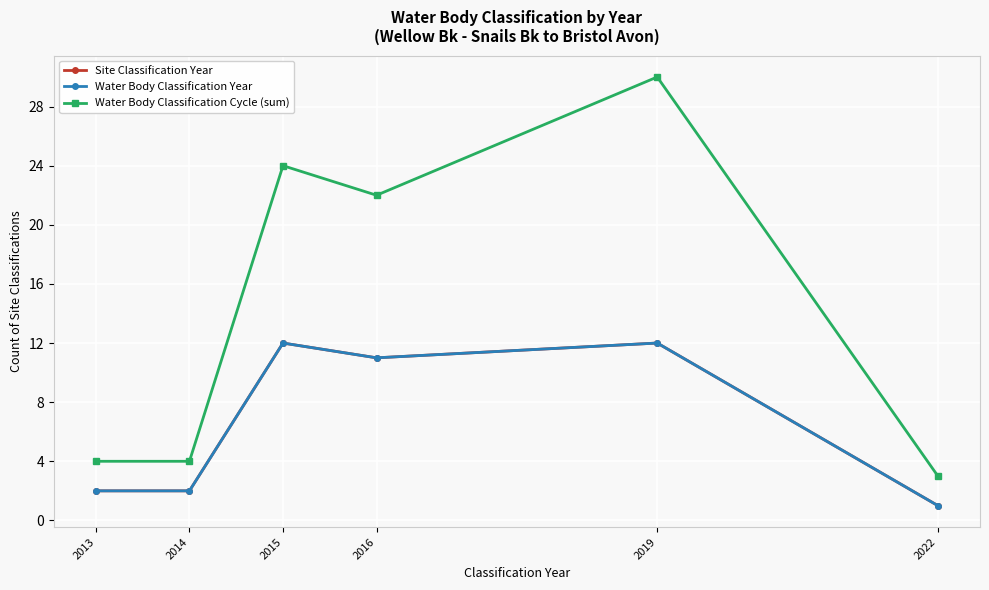

The value of Water Body Classification Cycle (sum) at 2015 is 24. True or false?

True